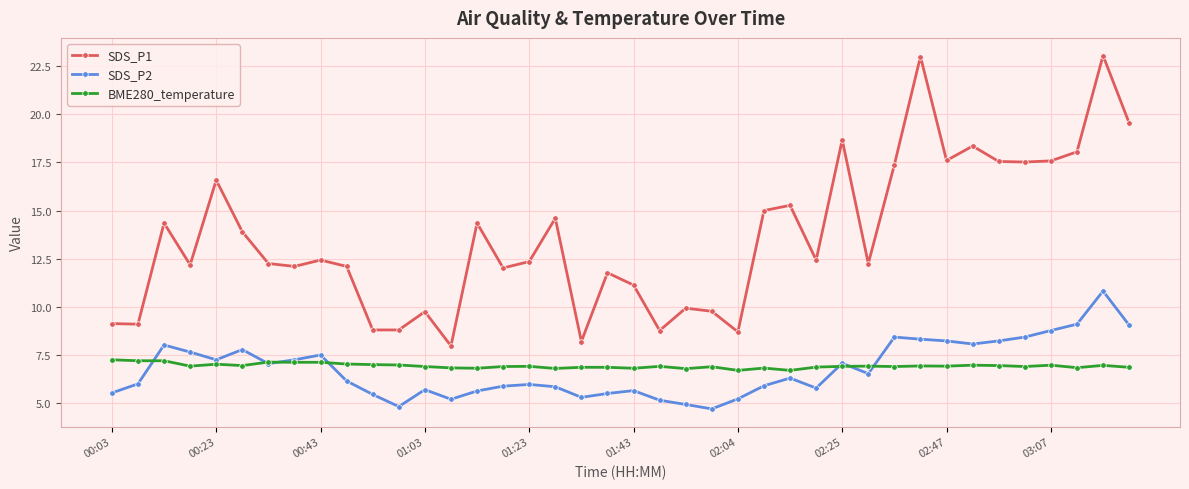

True or false: SDS_P1 and SDS_P2 cross at least once.

False